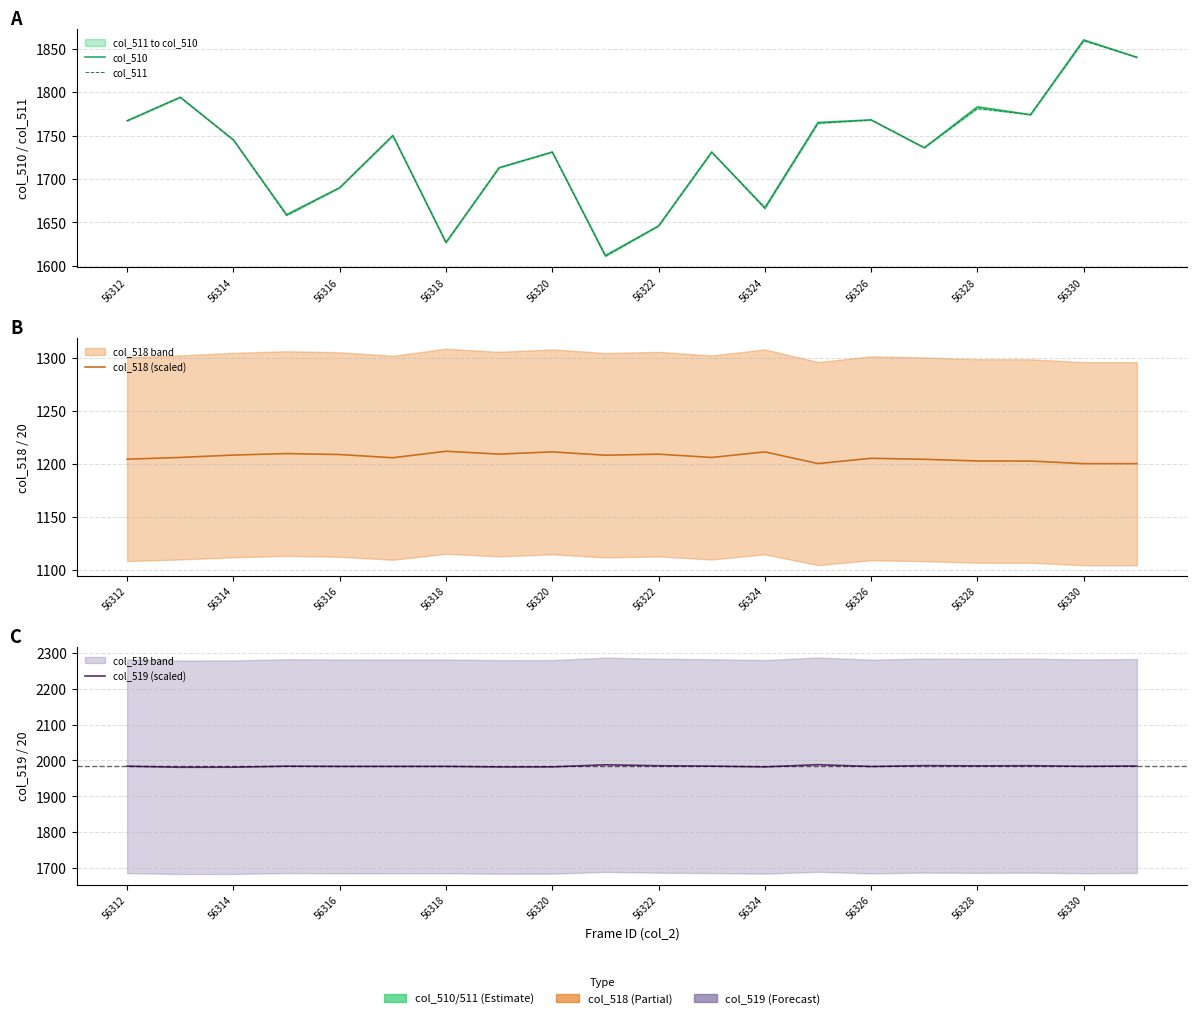

True or false: col_518 (scaled) has more than 2 points higher than both neighbors.

True